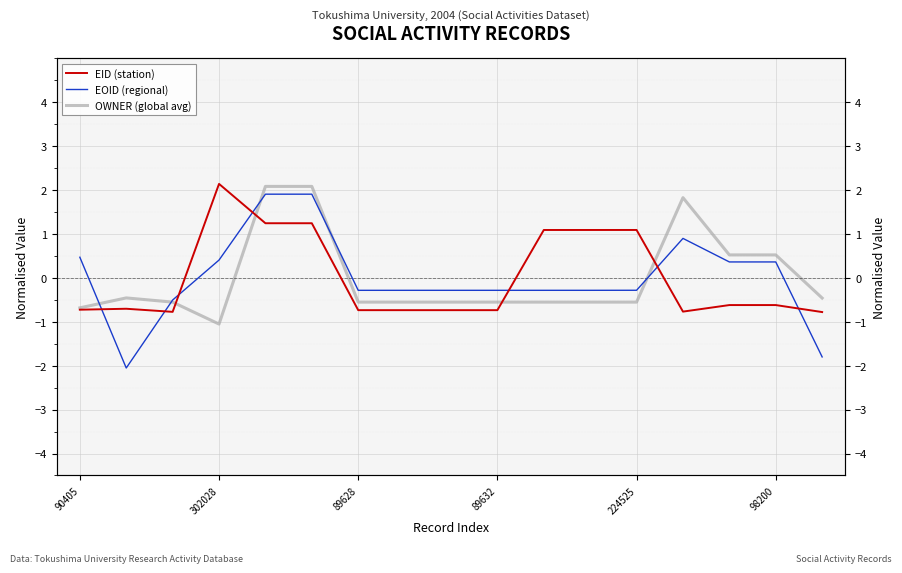

How many data points in EID (station) are above 0?

6